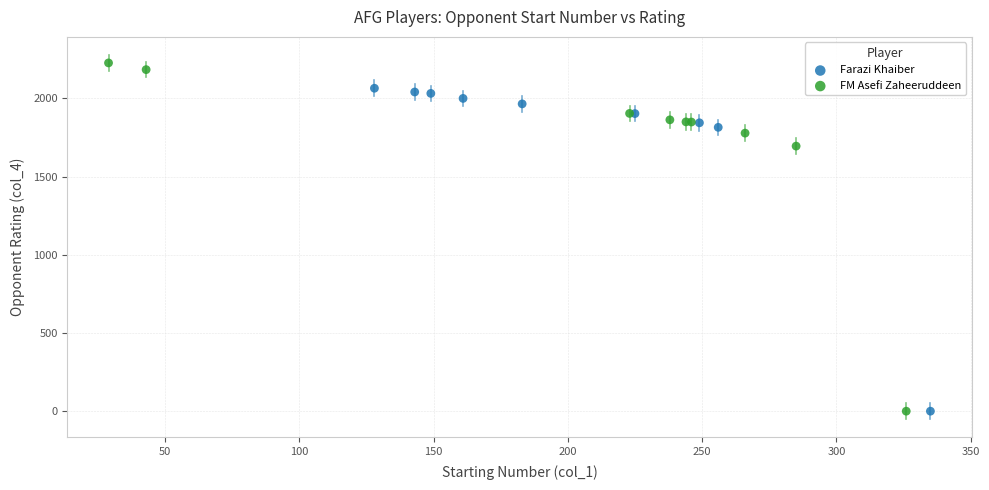

What are all the series names shown in the legend?

Farazi Khaiber, FM Asefi Zaheeruddeen